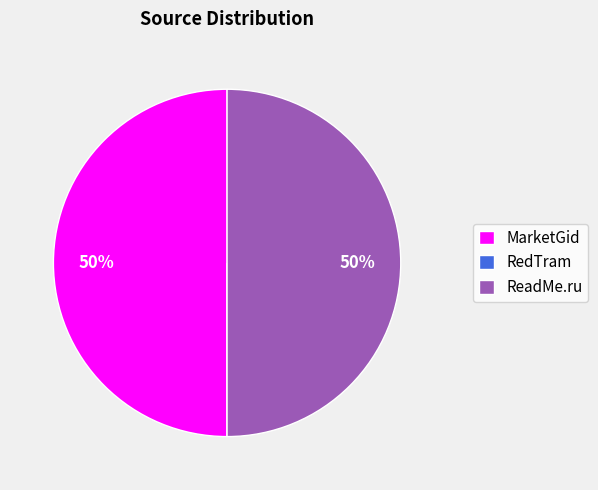

To the nearest percent, what is the combined percentage of MarketGid and ReadMe.ru?

100%